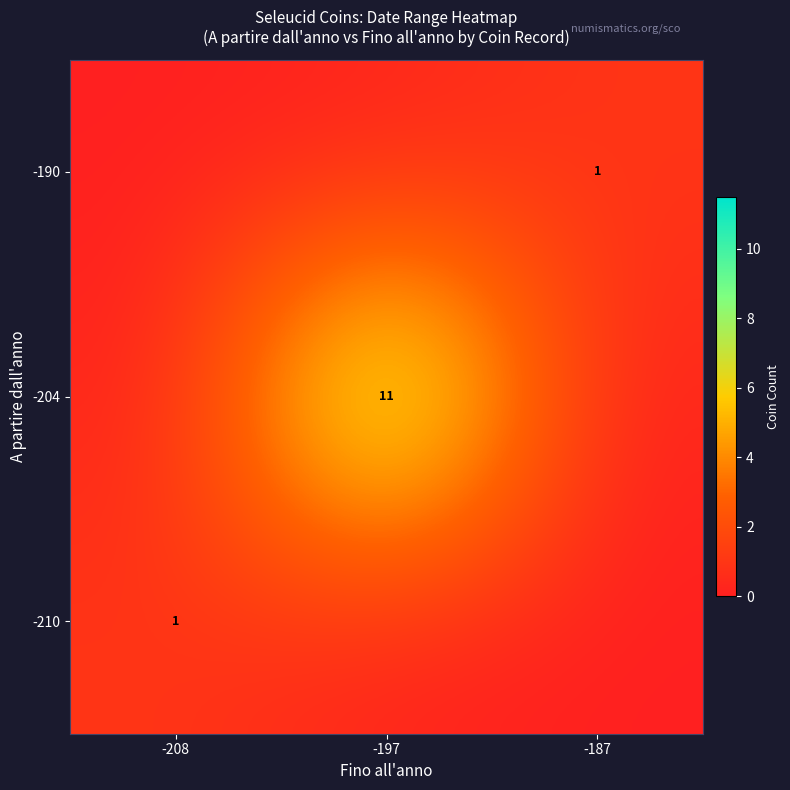

What is the difference between the -190 values at -187 and -208?

1